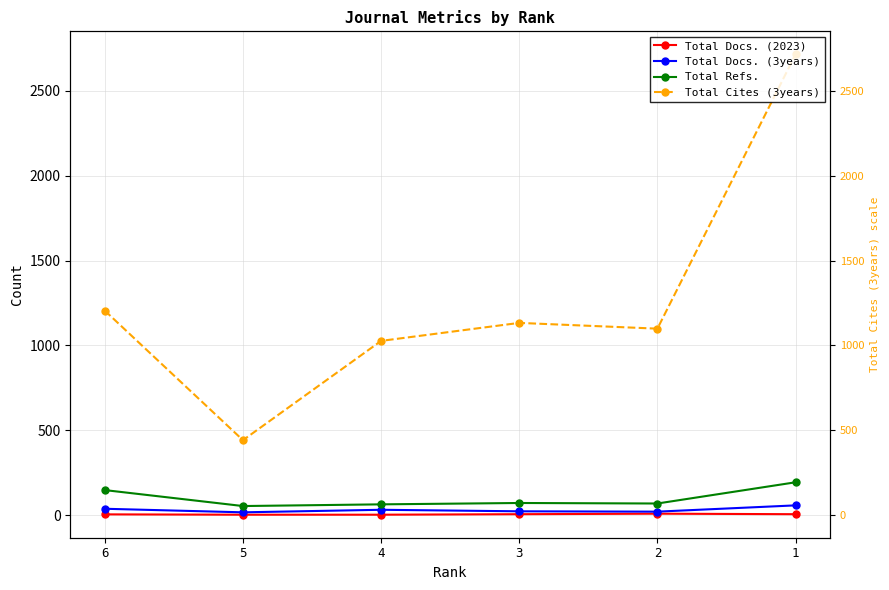

At which category is the sum across all series the highest?

1